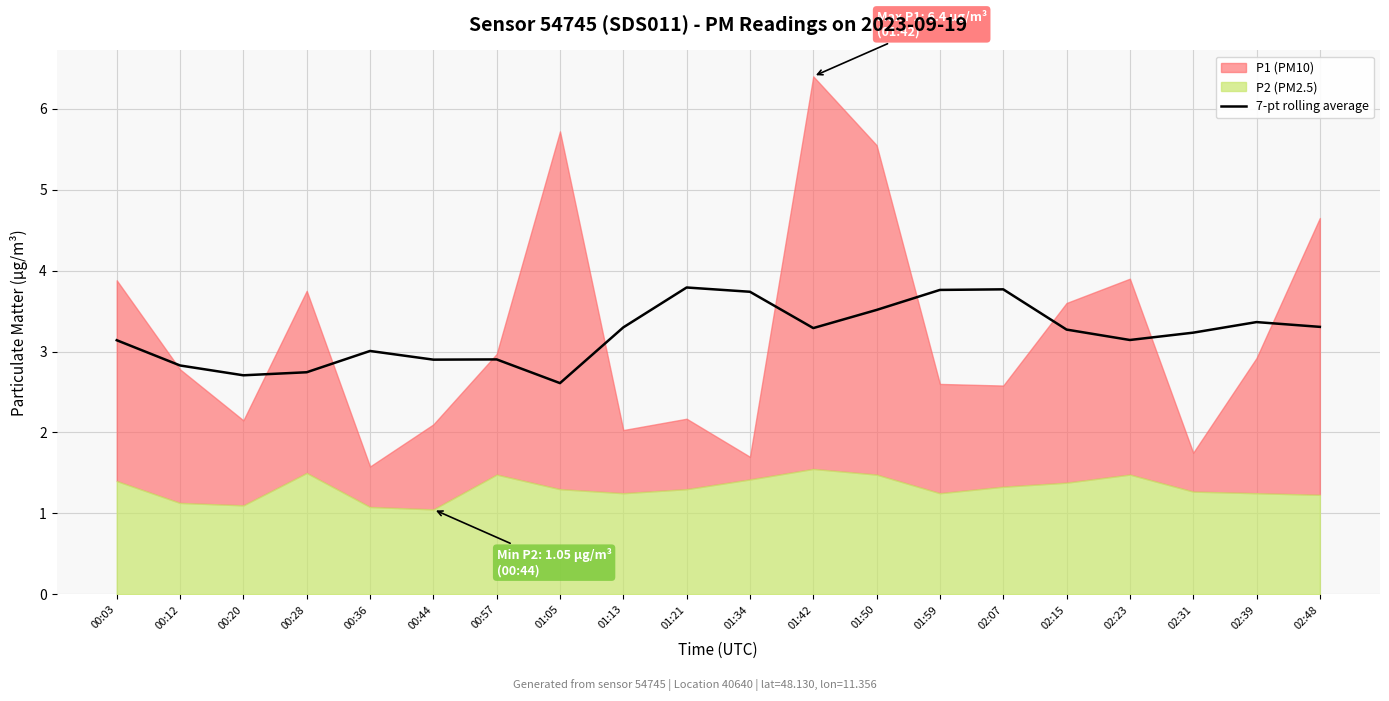

What is the highest value of the 7-pt rolling average series?

3.8